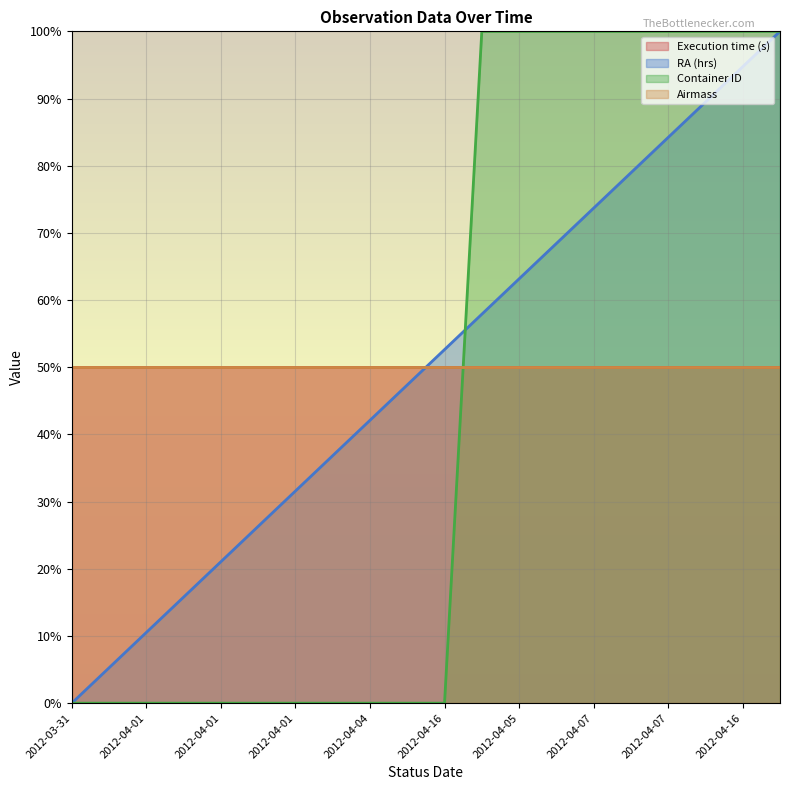

How many values in the RA (hrs) series exceed 52?

10